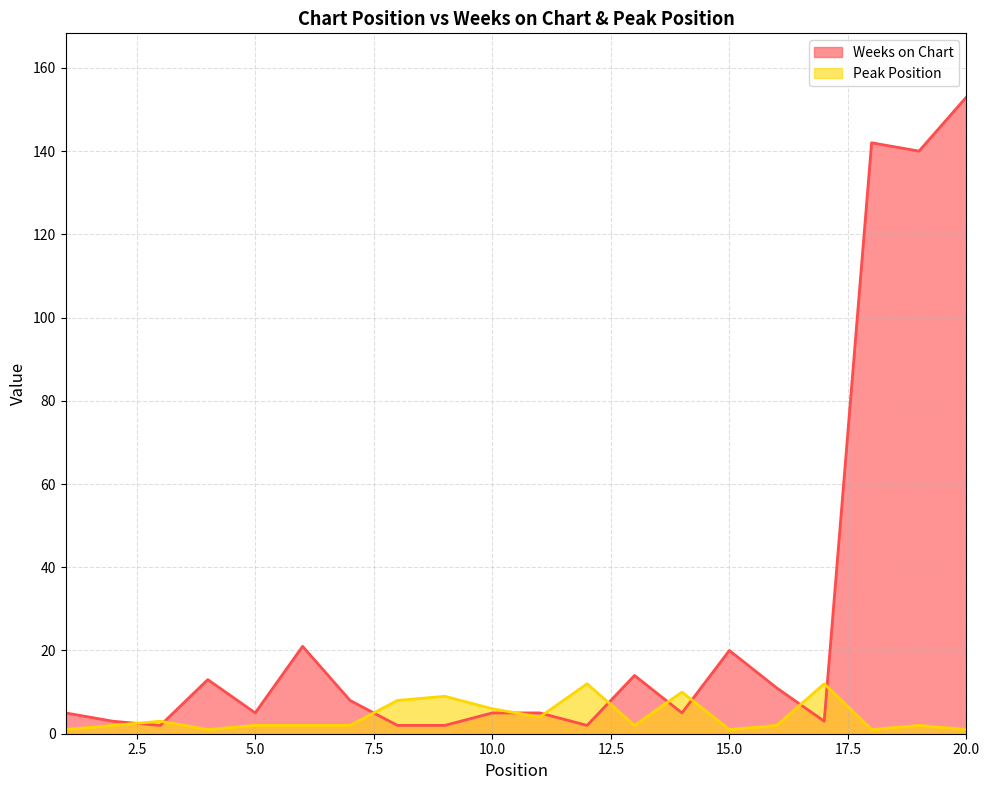

Where is the first local minimum for Weeks on Chart?

3